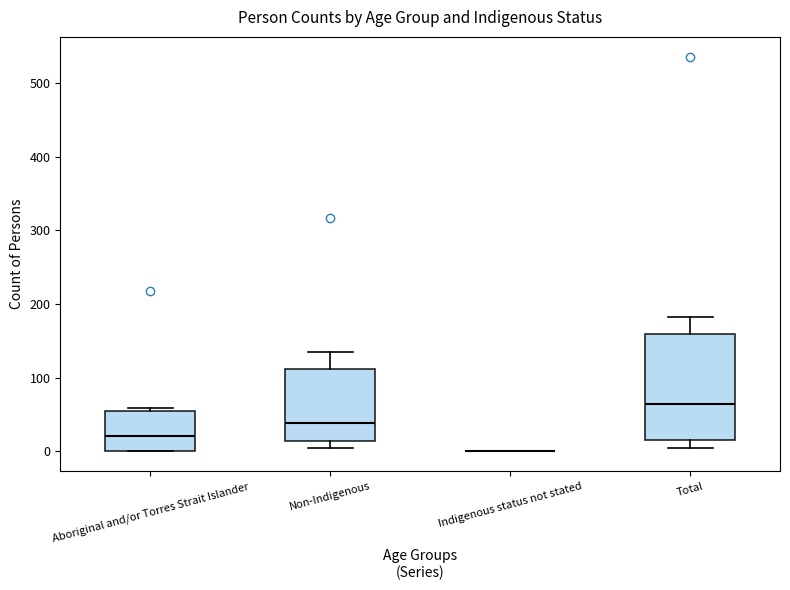

Reading left to right, transcribe this box plot: for each box, give where its median line is, the range the box spans, and where its two whiskers end, as read against the y-axis. The values are not printed on the chart, so give them approximately, as read against the axis.

Aboriginal and/or Torres Strait Islander: median 20, box 0 to 50, whiskers 0 to 60
Non-Indigenous: median 40, box 10 to 110, whiskers 10 (just below the box's lower edge) to 140
Indigenous status not stated: box collapsed to a line at 0, whiskers 0 to 0
Total: median 70, box 20 to 160, whiskers 10 to 180